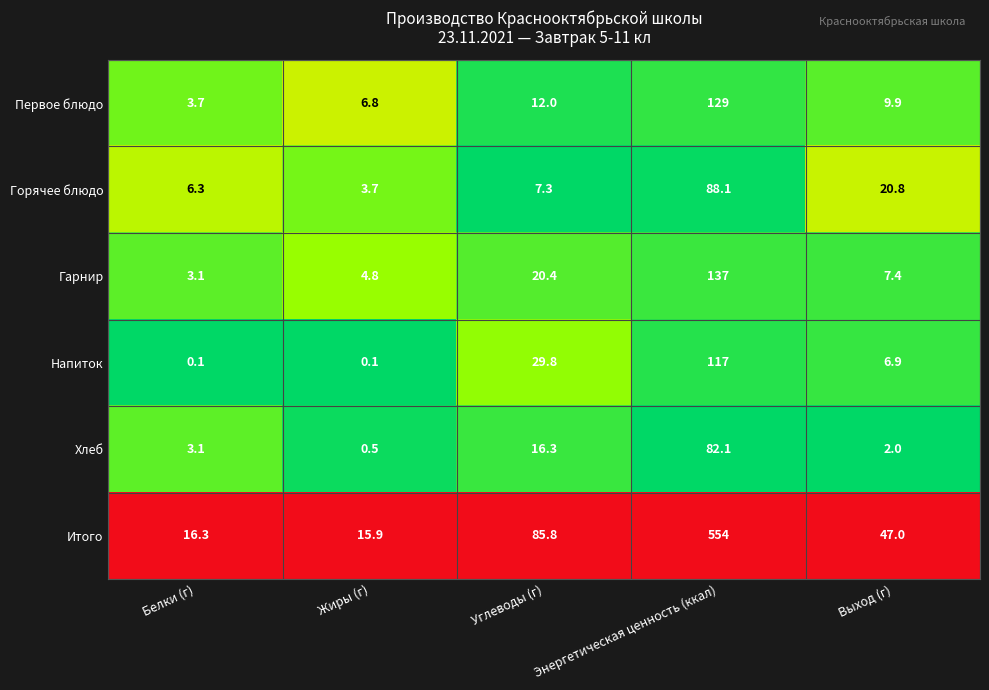

True or false: Гарнир has a value of 4.8 at Жиры (г).

True